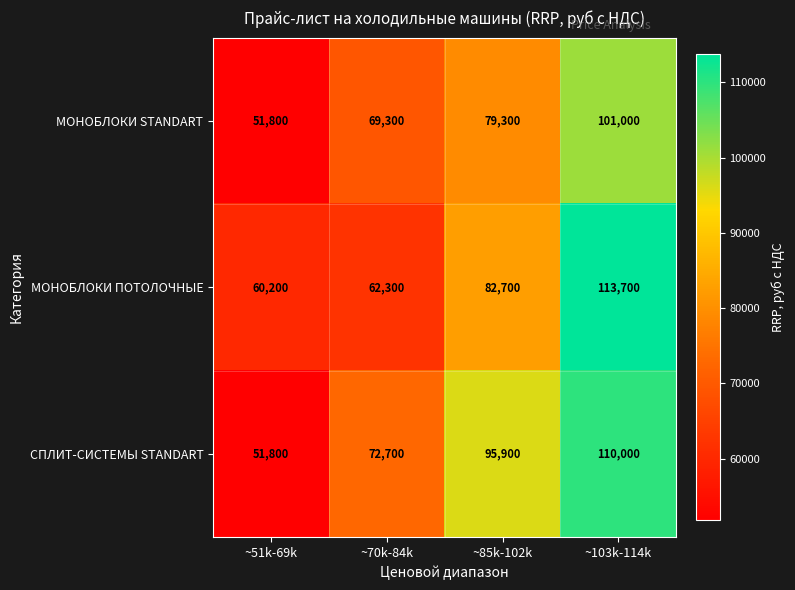

What is the difference between the highest and lowest values at ~70k-84k?

10400